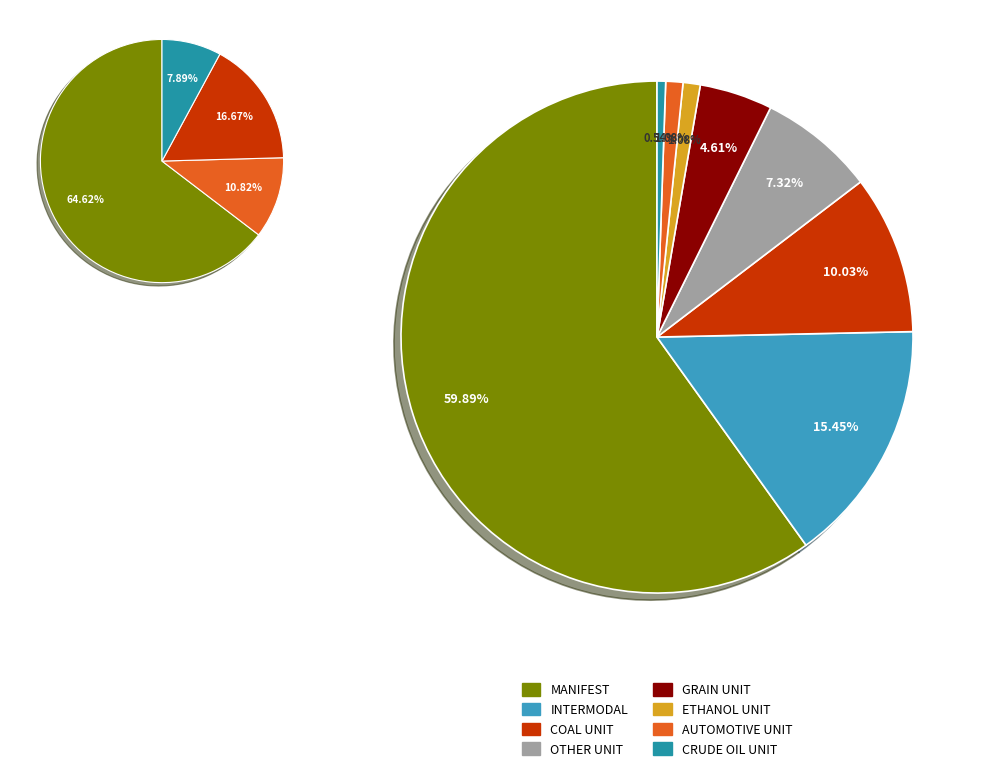

To the nearest percent, what is the difference between the OTHER UNIT and MANIFEST slice percentages?

53%